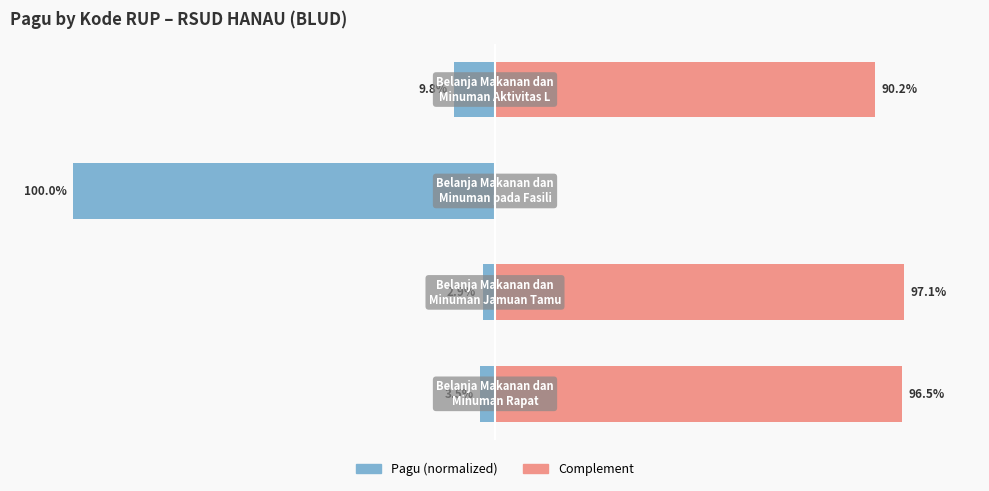

Does the chart contain any negative values?

Yes